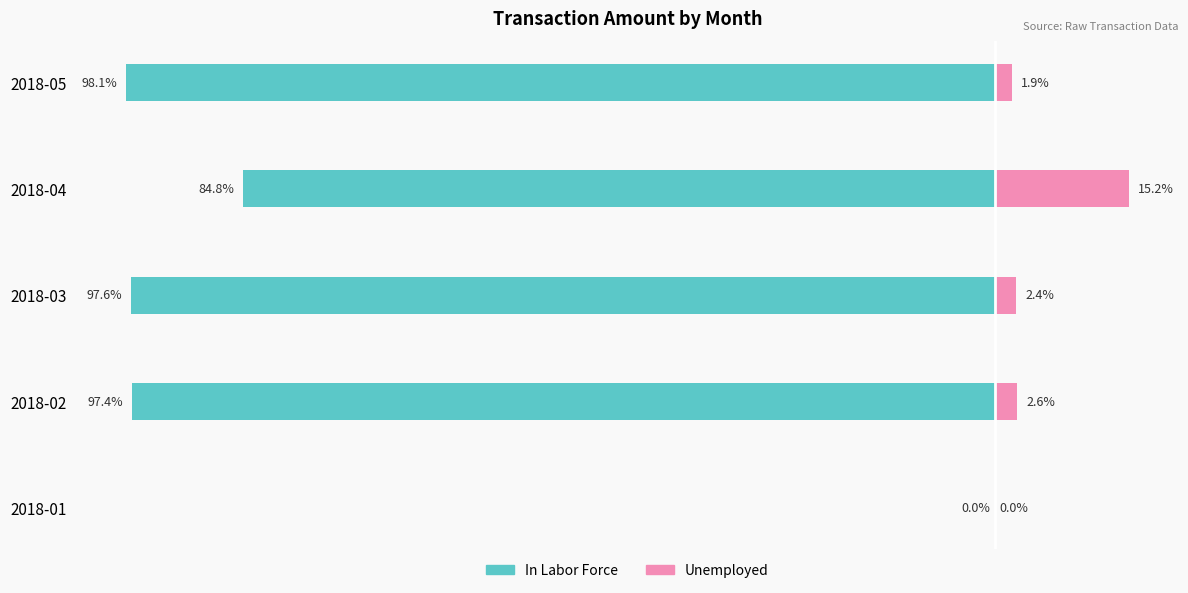

How many positive values does the Unemployed series have?

4